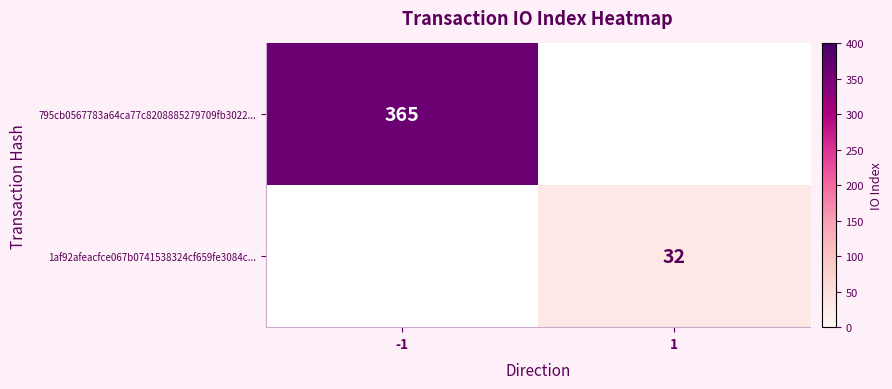

The 1af92afeacfce067b0741538324cf659fe3084c... series shows 32 at 1. True or false?

True